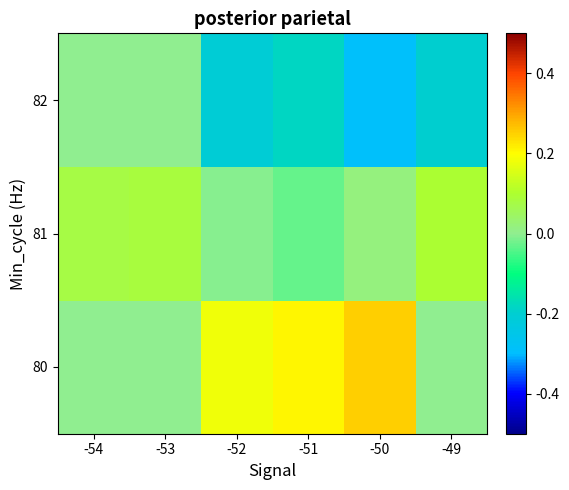

The value of 81 at -53 is 0.1. True or false?

True